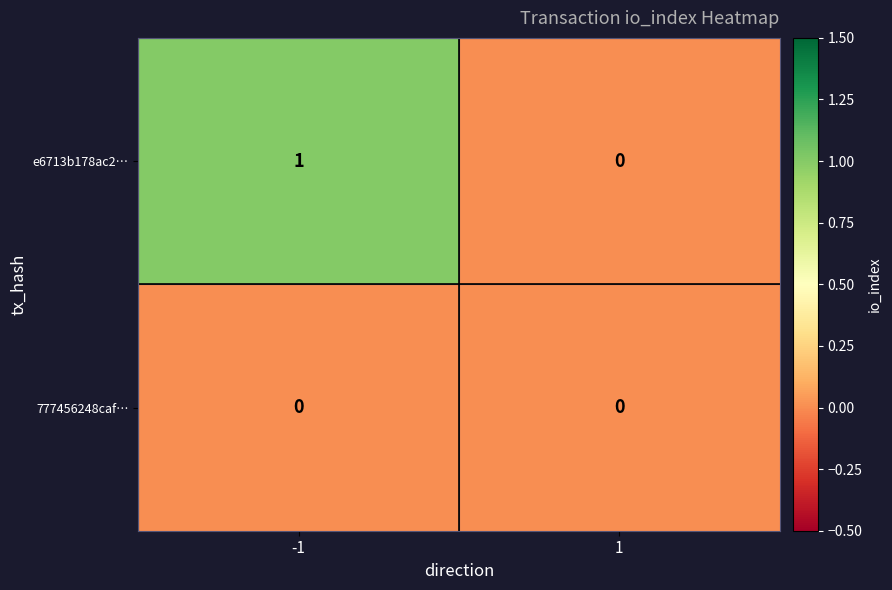

At which category is the sum across all series the highest?

-1